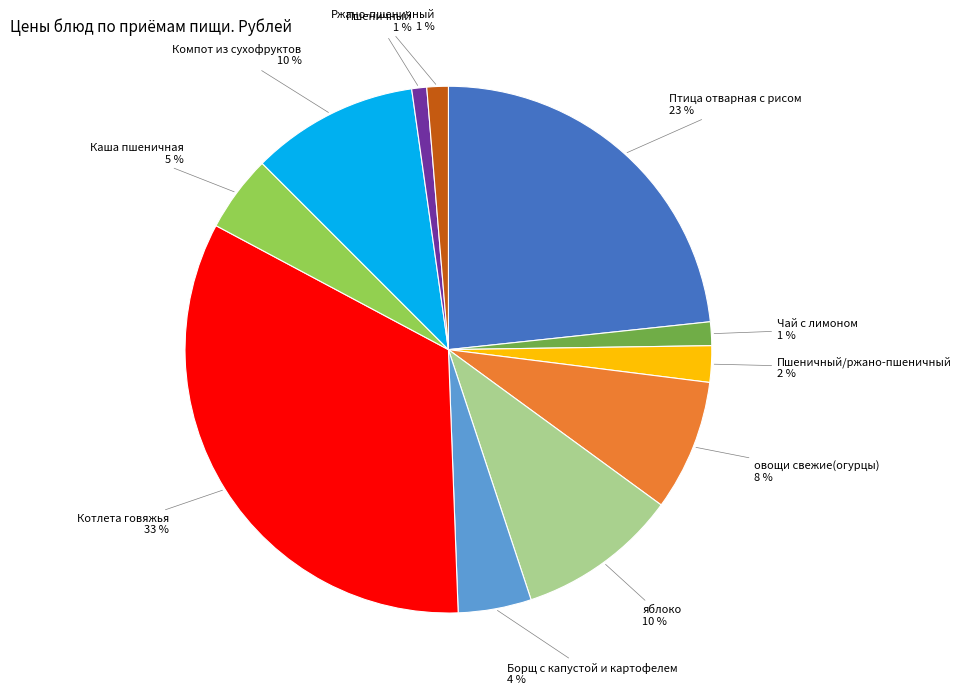

Combined, do Пшеничный and Котлета говяжья account for over 50%?

No